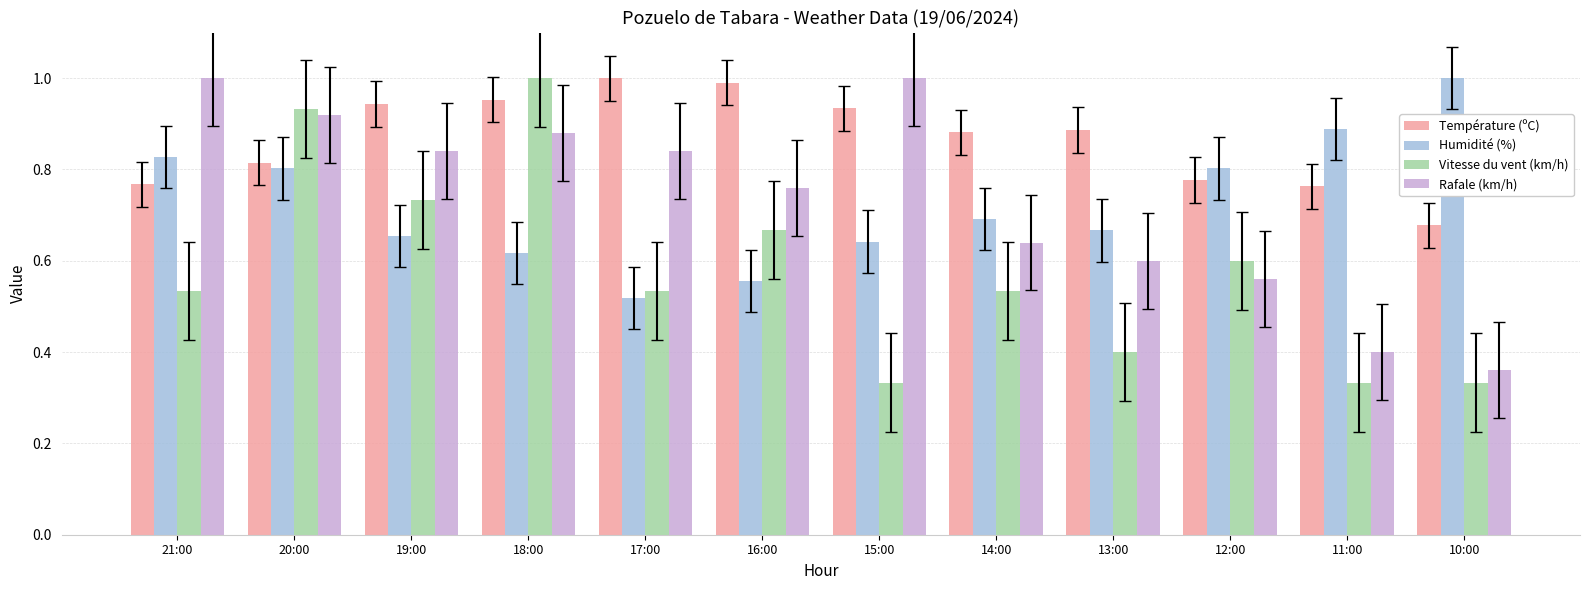

Rank the series at 19:00 from lowest to highest value.

Humidité (%), Vitesse du vent (km/h), Rafale (km/h), Température (ºC)